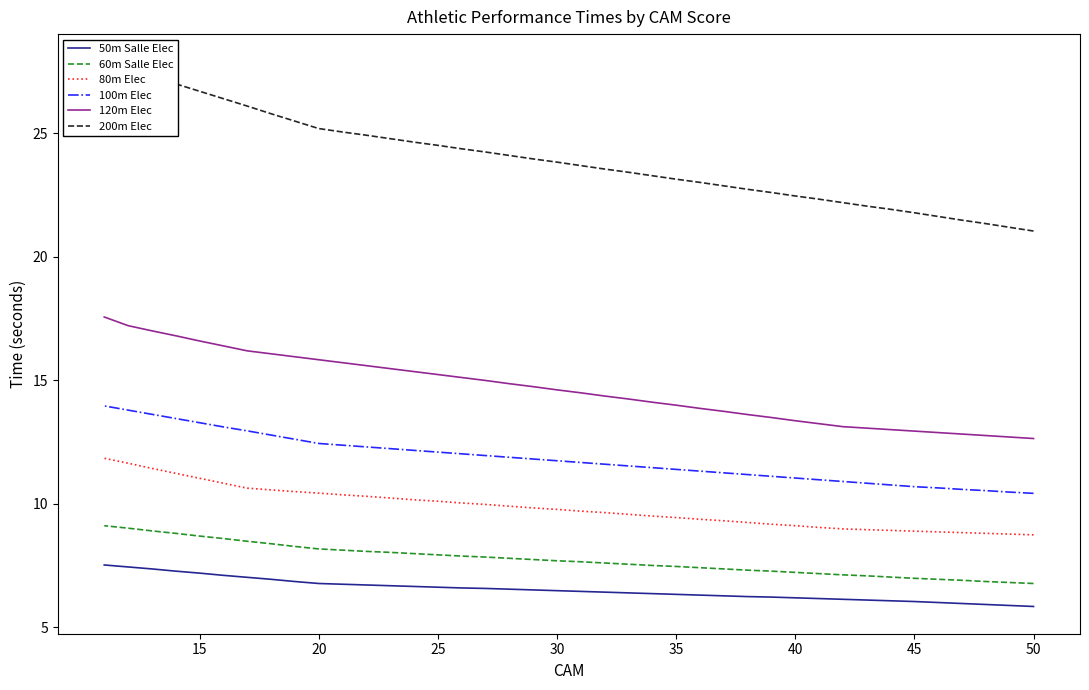

Reading left to right, what are all the values shown in this chart?

50m Salle Elec: 5.8	5.9	5.9	6.0	6.0	6.0	6.1	6.1	6.1	6.2	6.2	6.2	6.2	6.3	6.3	6.3	6.4	6.4	6.4	6.5	6.5	6.5	6.5	6.6	6.6	6.6	6.7	6.7	6.7	6.8	6.8	6.9	7.0	7.0	7.1	7.2	7.3	7.4	7.5	7.5
60m Salle Elec: 6.8	6.8	6.9	6.9	7.0	7.0	7.0	7.1	7.1	7.2	7.2	7.3	7.3	7.4	7.4	7.5	7.5	7.6	7.6	7.7	7.7	7.8	7.8	7.8	7.9	7.9	8.0	8.0	8.1	8.1	8.2	8.3	8.4	8.5	8.6	8.7	8.8	8.9	9.0	9.1
80m Elec: 8.8	8.8	8.8	8.8	8.9	8.9	8.9	9.0	9.0	9.1	9.1	9.2	9.2	9.3	9.4	9.4	9.5	9.6	9.7	9.7	9.8	9.8	9.9	10.0	10.0	10.1	10.2	10.2	10.3	10.4	10.4	10.5	10.6	10.6	10.8	11.0	11.2	11.4	11.7	11.8
100m Elec: 10.4	10.5	10.5	10.6	10.7	10.7	10.8	10.8	10.9	11.0	11.1	11.1	11.2	11.3	11.3	11.4	11.5	11.5	11.6	11.7	11.8	11.8	11.9	12.0	12.0	12.1	12.2	12.2	12.3	12.4	12.4	12.6	12.8	13.0	13.1	13.3	13.5	13.6	13.8	14.0
120m Elec: 12.7	12.7	12.8	12.8	12.9	12.9	13.0	13.1	13.1	13.2	13.4	13.5	13.6	13.8	13.9	14.0	14.1	14.2	14.4	14.5	14.6	14.8	14.9	15.0	15.1	15.2	15.4	15.5	15.6	15.7	15.8	16.0	16.1	16.2	16.4	16.6	16.8	17.0	17.2	17.6
200m Elec: 21.1	21.2	21.4	21.5	21.6	21.8	21.9	22.1	22.2	22.3	22.5	22.6	22.7	22.9	23.0	23.1	23.3	23.4	23.6	23.7	23.8	24.0	24.1	24.2	24.4	24.5	24.6	24.8	24.9	25.1	25.2	25.5	25.8	26.1	26.4	26.7	27.0	27.3	27.6	27.9